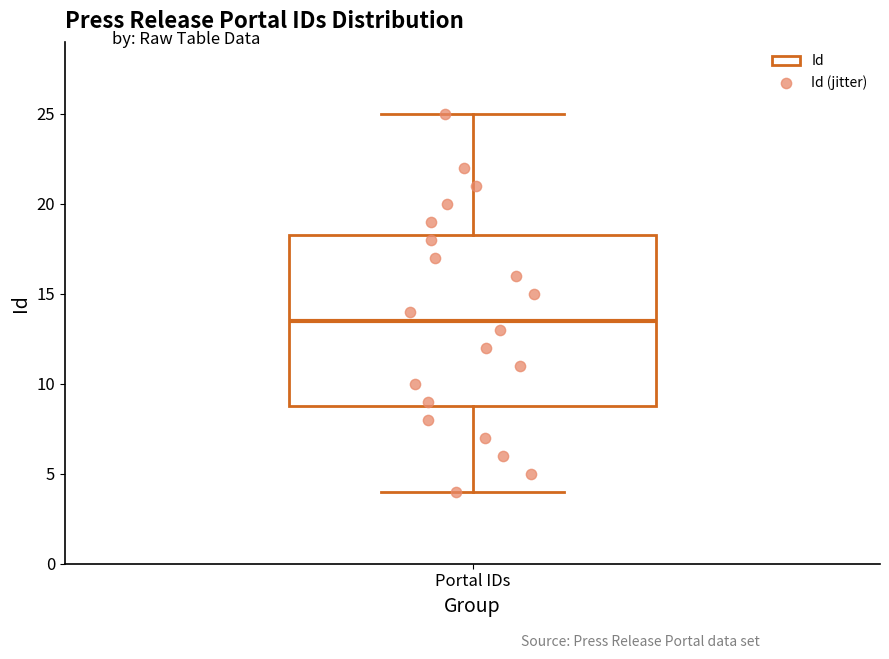

Where does the lower whisker of the box for Portal IDs end on the y-axis? The values are not printed on the chart, so give them approximately, as read against the axis.

4.0